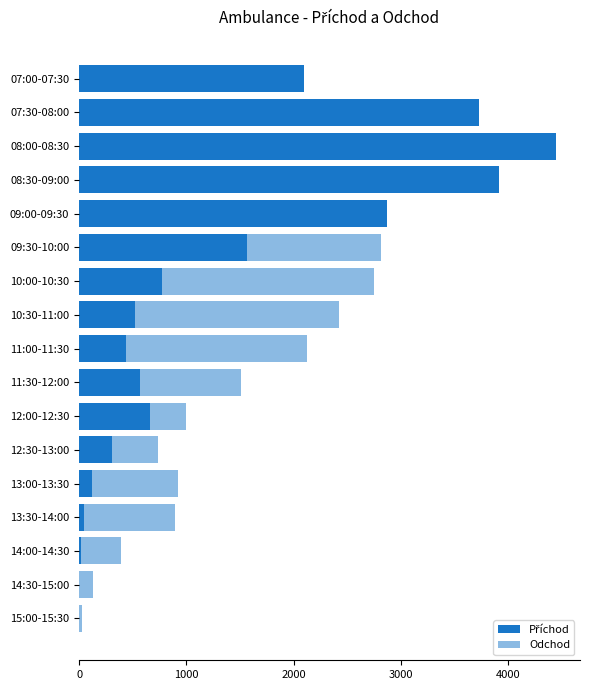

What is the value of the Příchod bar at the 14th from the left?

49